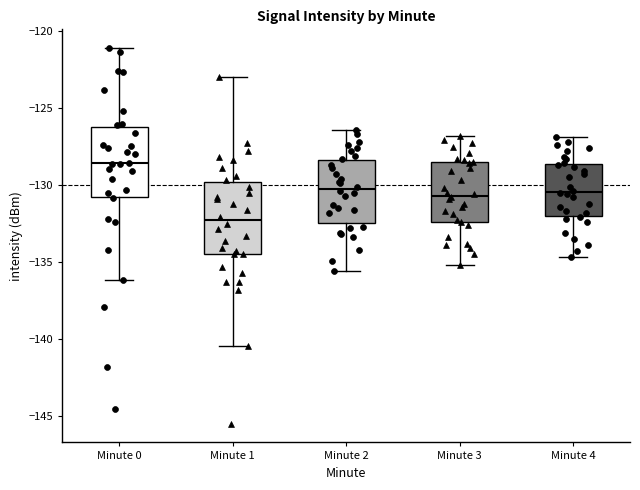

Where is the upper edge of the box for Minute 0 on the y-axis? The values are not printed on the chart, so give them approximately, as read against the axis.

-126.0